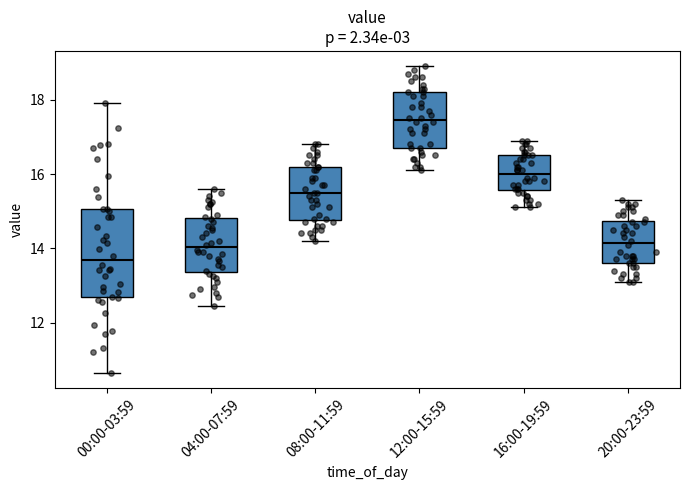

Comparing the boxes themselves (not the whiskers), which one is the tallest?

00:00-03:59